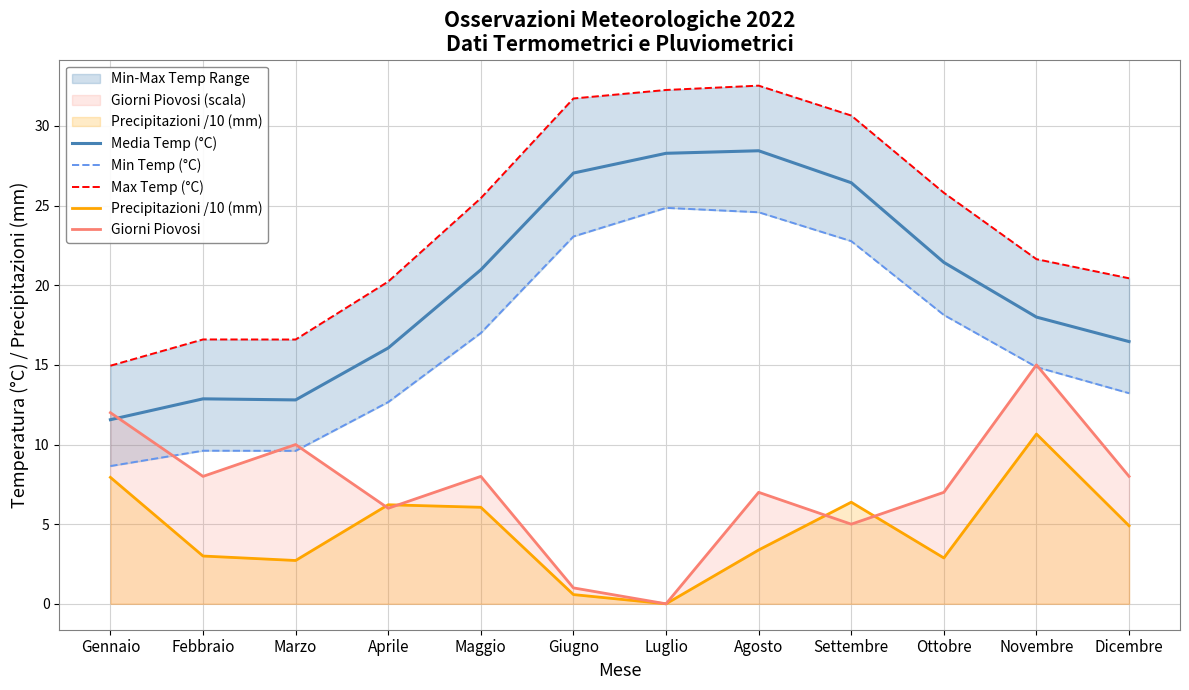

Which series has the largest total across all categories?

Max Temp (°C)